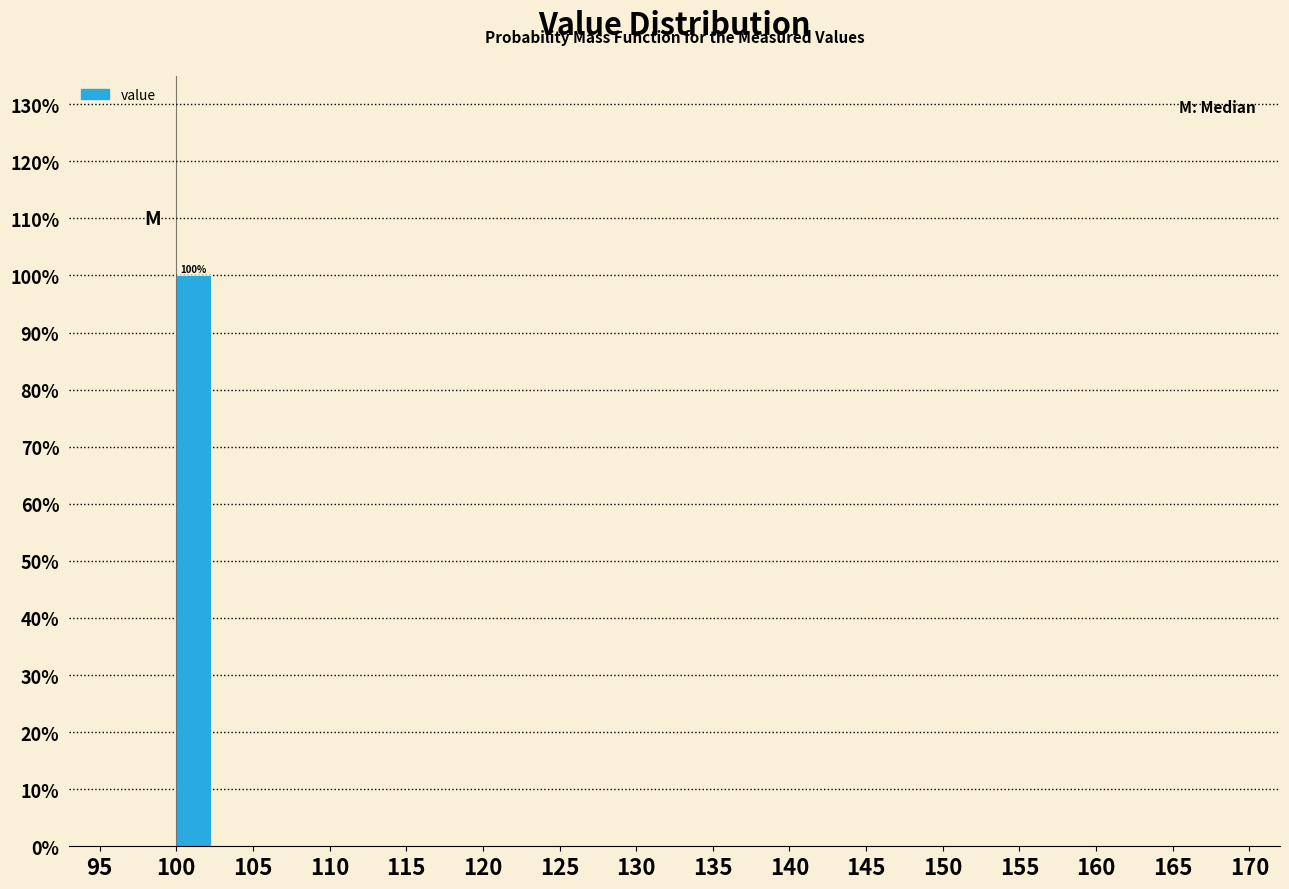

Over which range of the x-axis is the bar tallest?

100 to 105